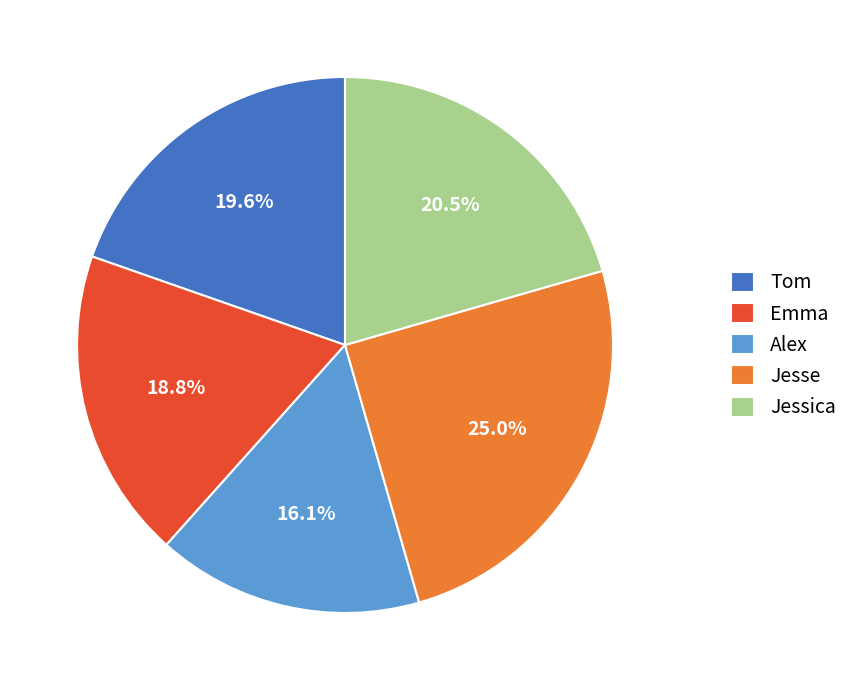

To the nearest percent, what is the average slice percentage?

20%